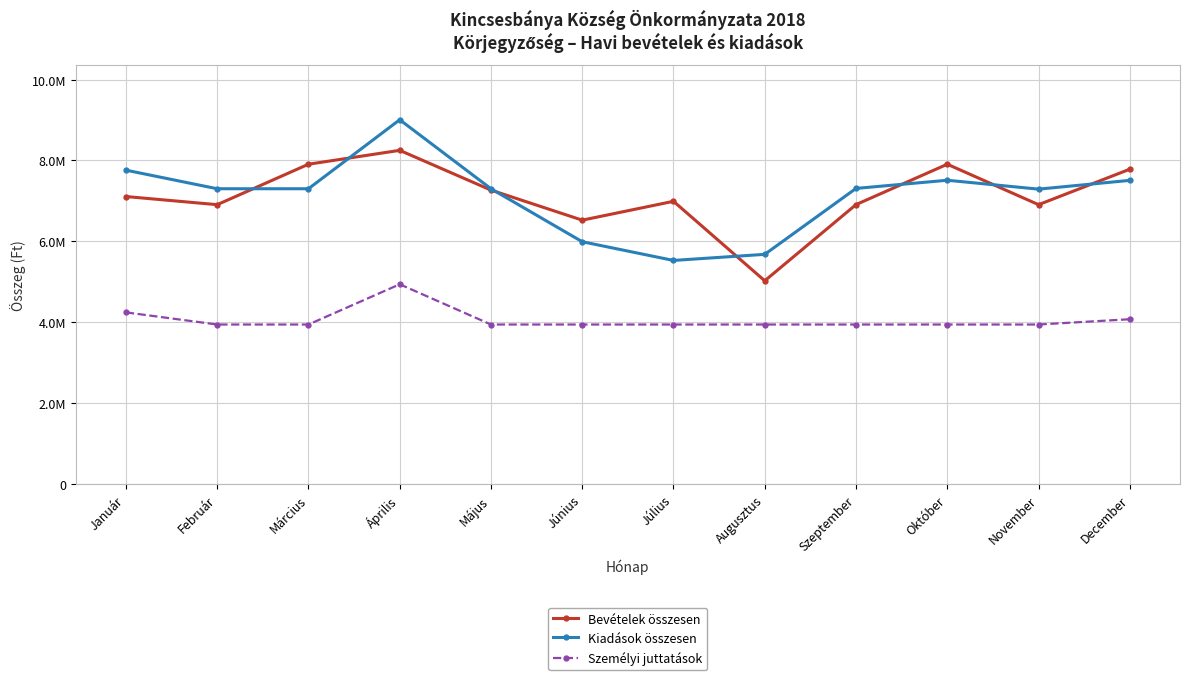

Between Február and Január, which is larger?

Január